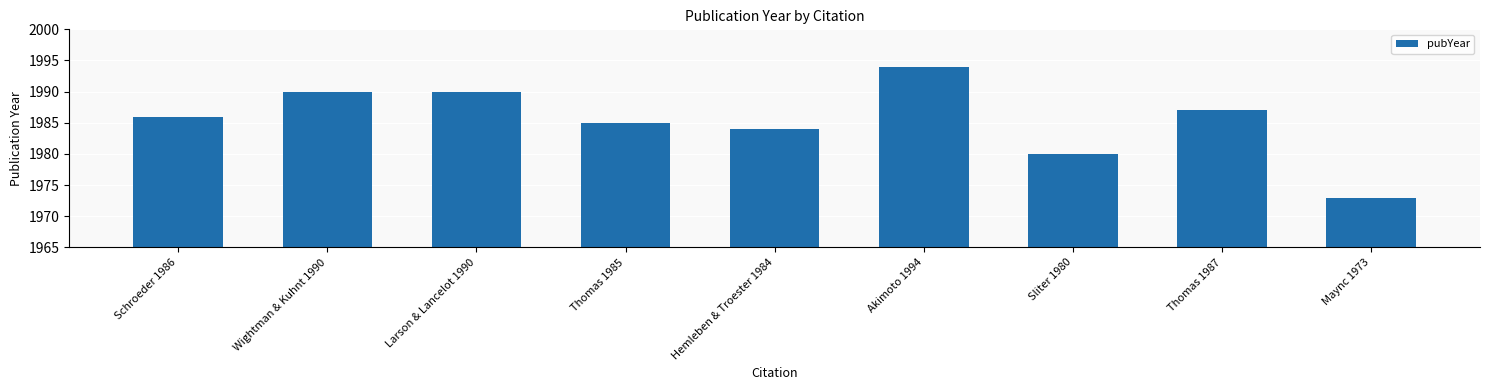

Approximately how many times larger is the value at Wightman & Kuhnt 1990 compared to Thomas 1985?

1.0